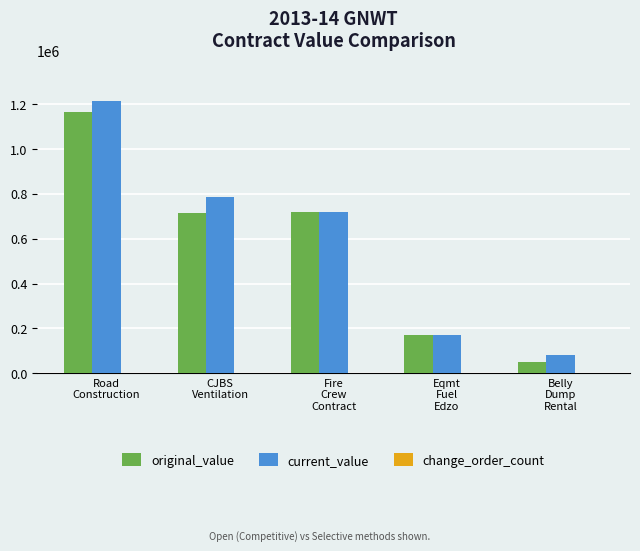

Which series has the largest total across all categories?

current_value